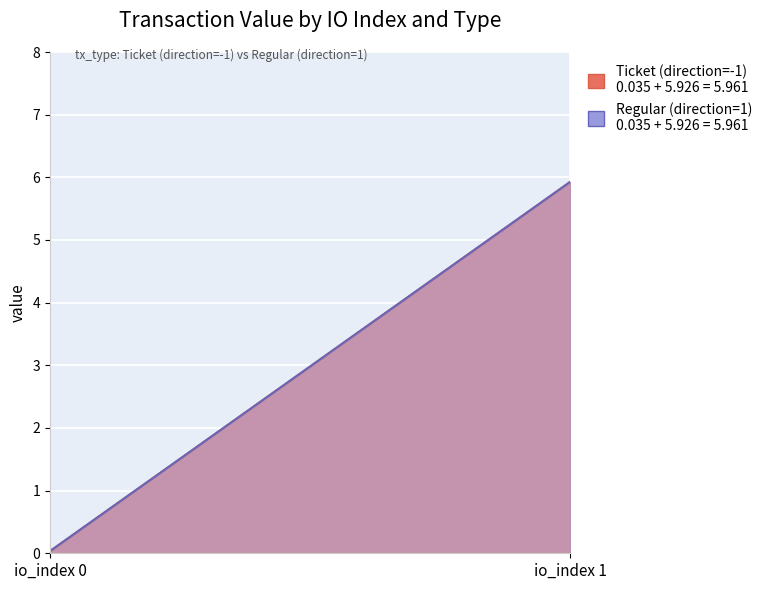

What are all the series names shown in the legend?

Ticket (direction=-1), Regular (direction=1)